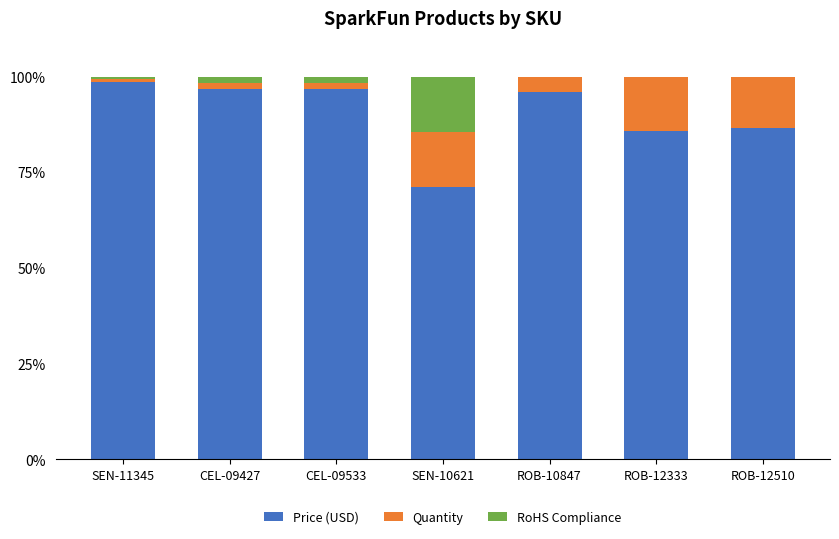

The value of Price (USD) at CEL-09427 is 37.9. True or false?

False